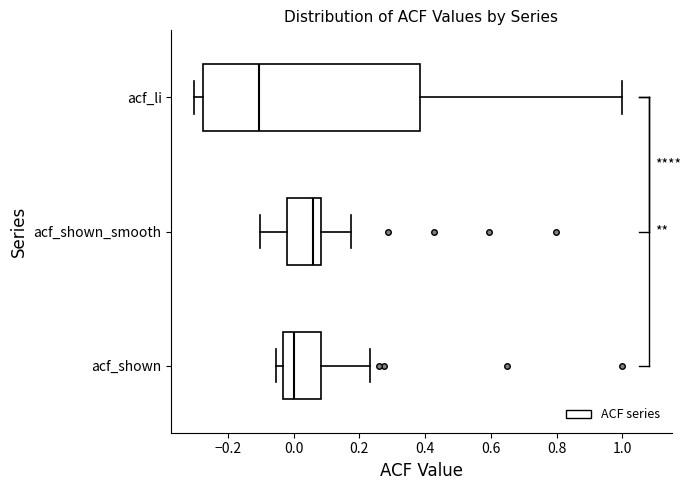

Where is the right edge of the box for acf_li on the x-axis? The values are not printed on the chart, so give them approximately, as read against the axis.

0.38